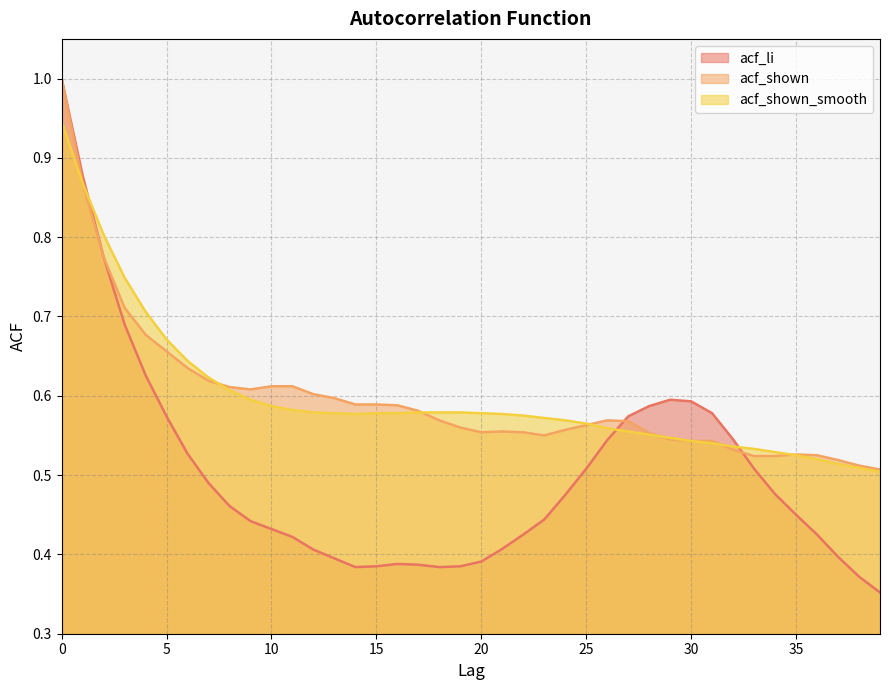

What is the smallest value displayed?

0.4